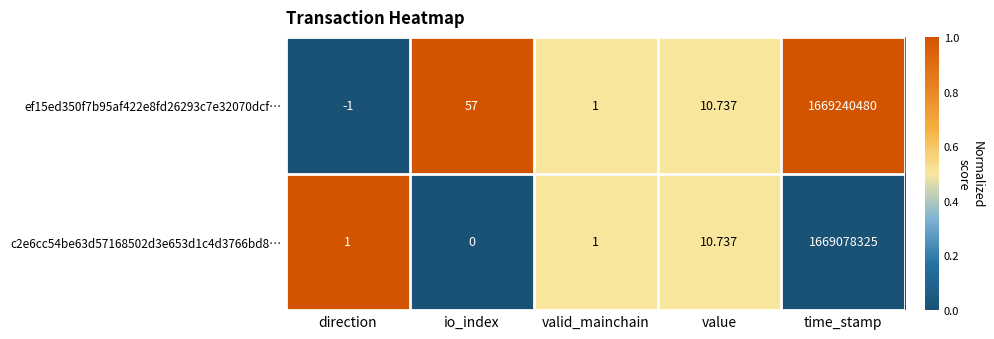

At io_index, list the series in order from smallest to largest.

c2e6cc54be63d57168502d3e653d1c4d3766bd8…, ef15ed350f7b95af422e8fd26293c7e32070dcf…